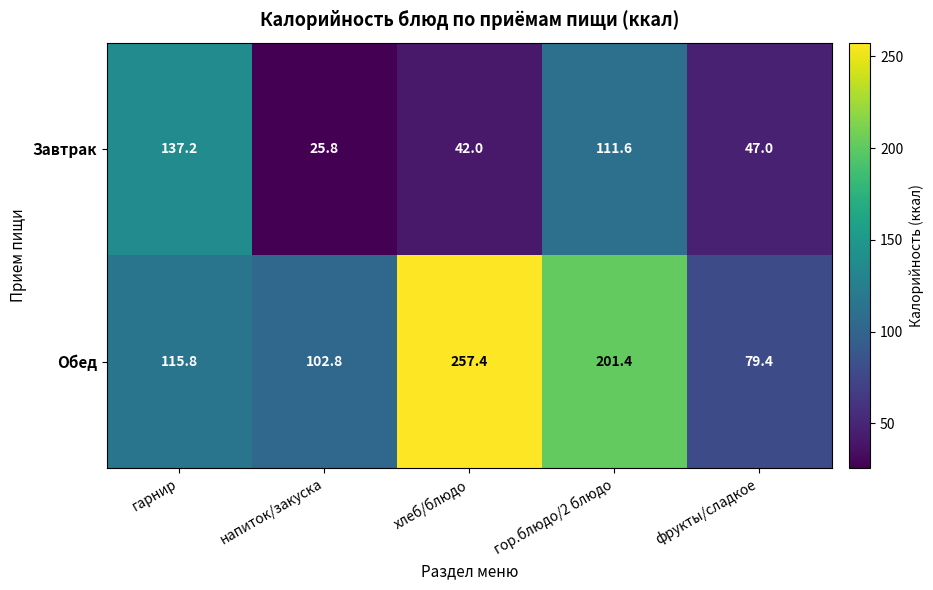

At гор.блюдо/2 блюдо, list the series in order from largest to smallest.

Обед, Завтрак